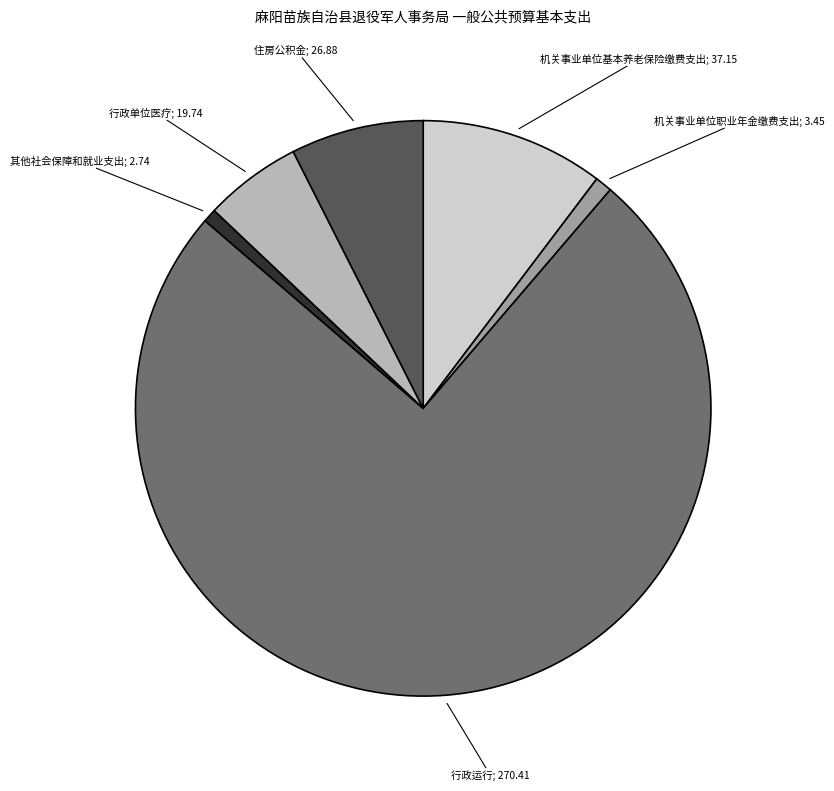

Is there any slice that represents more than half of the pie?

Yes